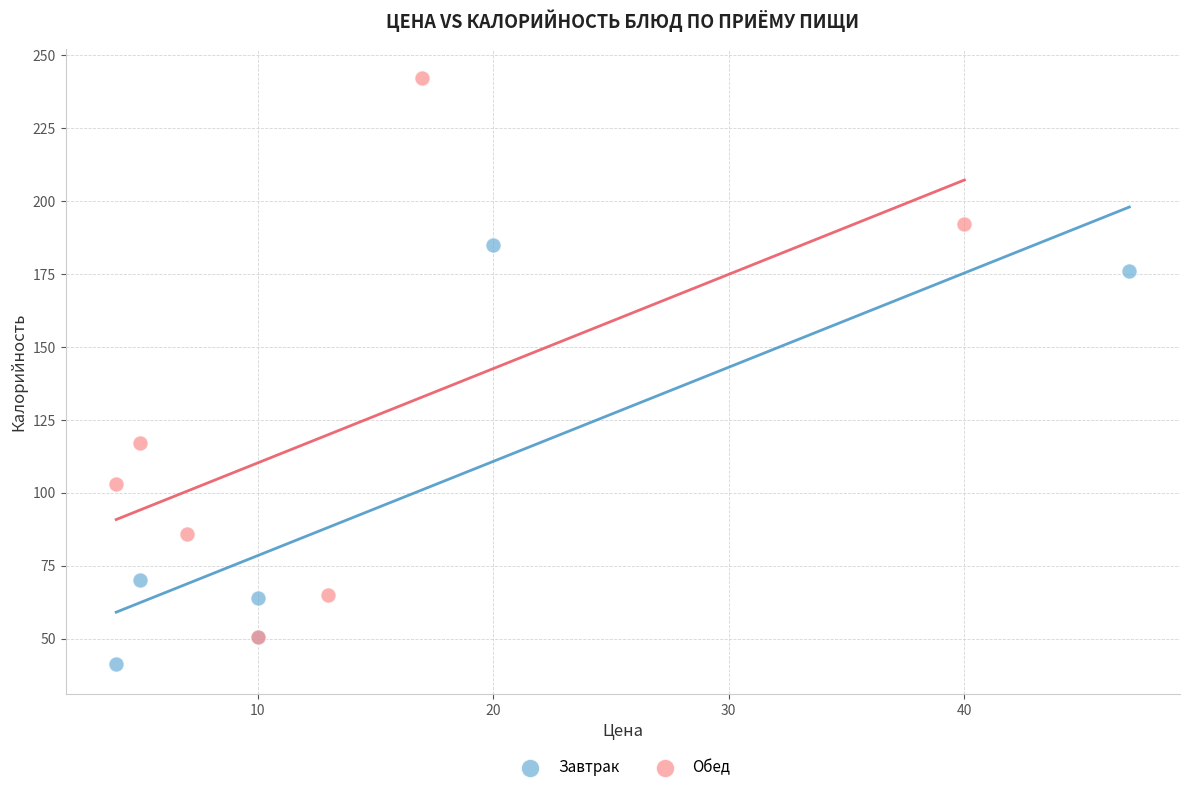

Which series has the largest Y range (max minus min)?

Обед